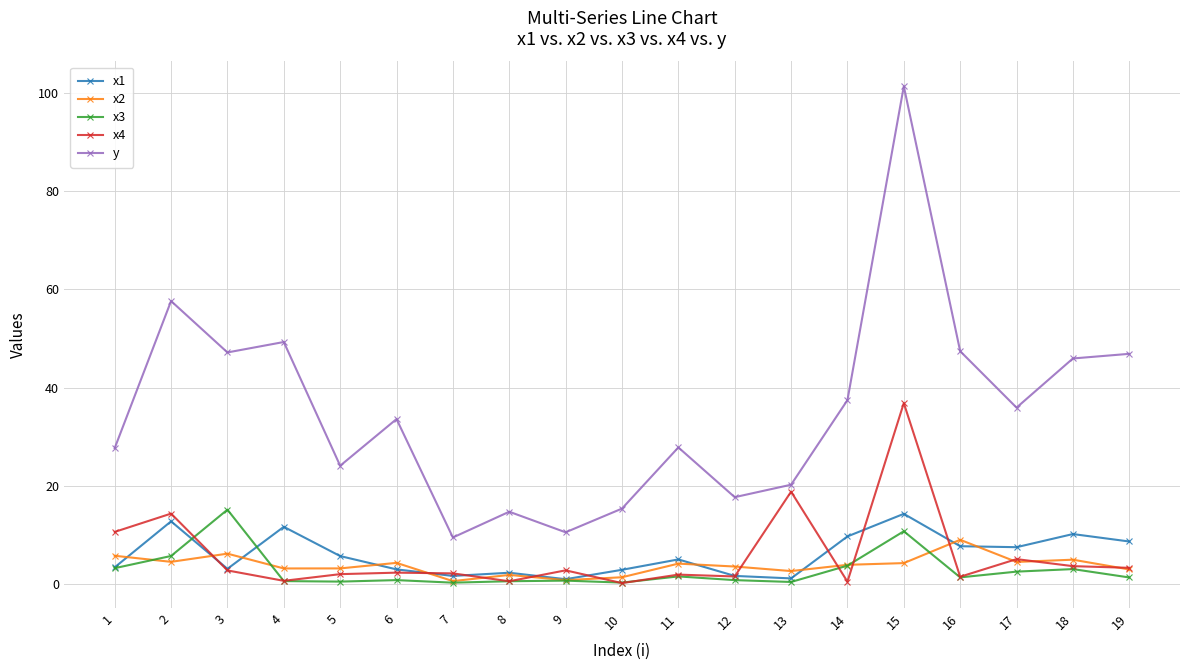

What are all the series names shown in the legend?

x1, x2, x3, x4, y